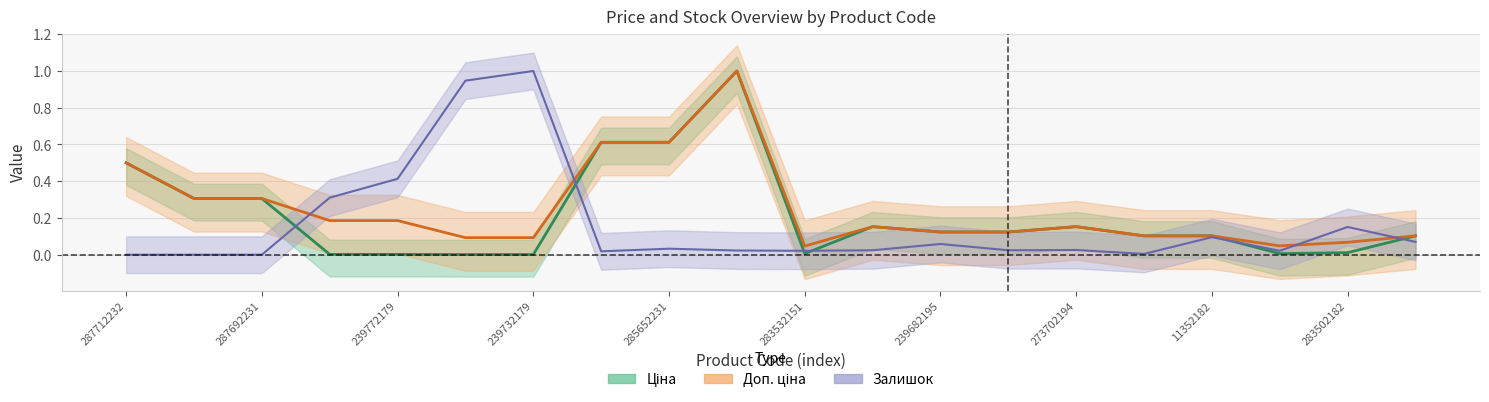

Is it true that Залишок equals 1.0 at 239732179?

True